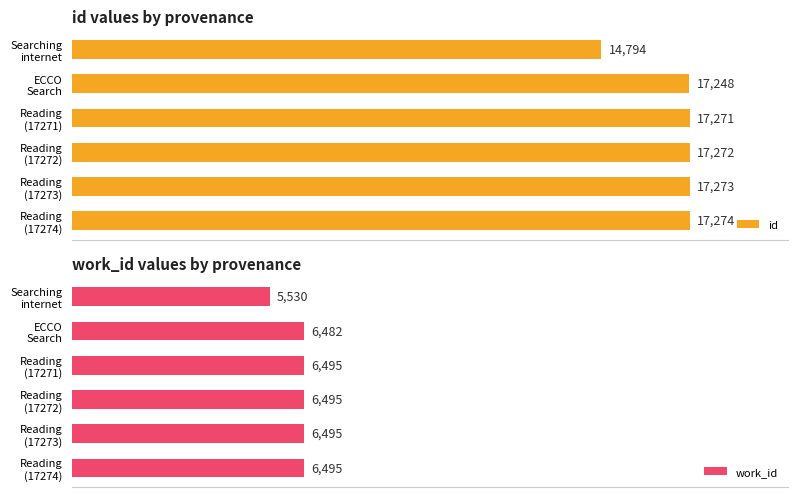

What is the difference between the maximum and second lowest values in the work_id series?

13